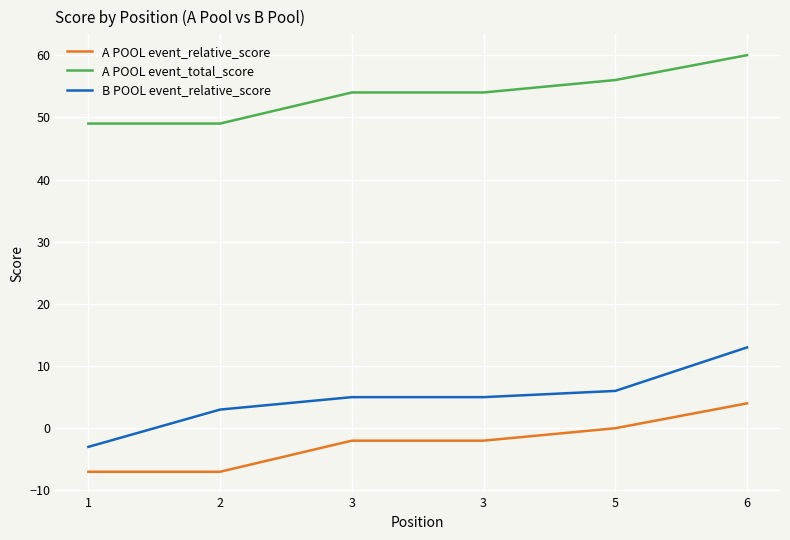

How many lines are shown in the chart?

3